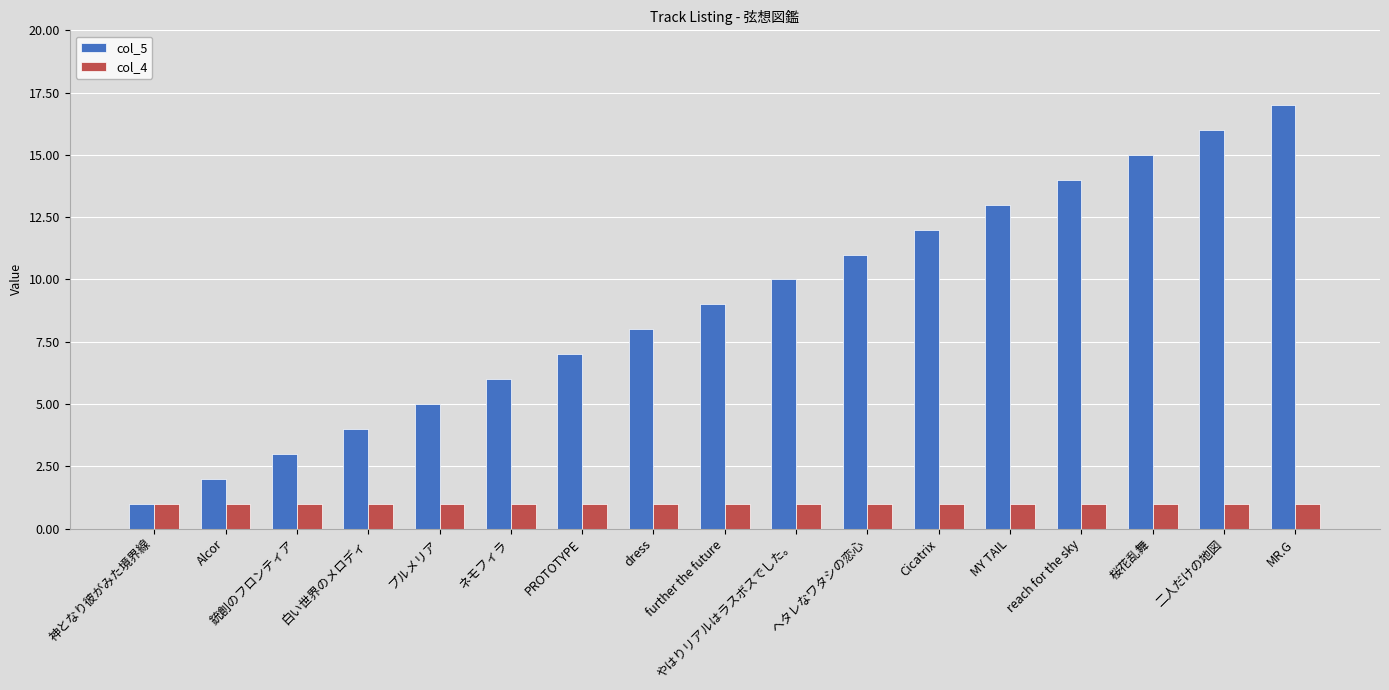

How many values in the col_5 series are below 9?

8